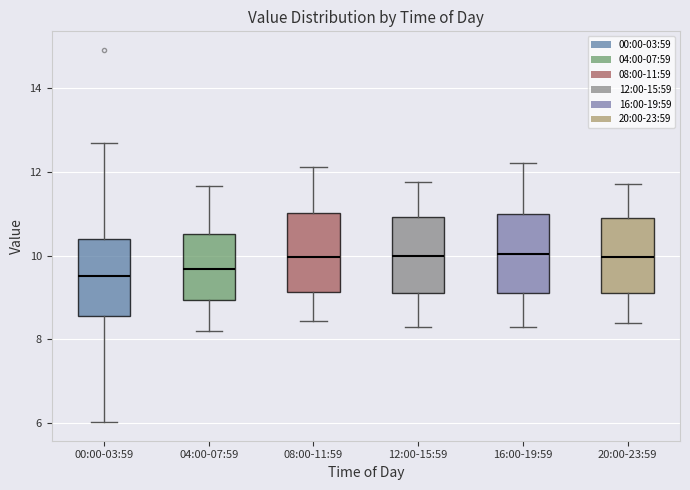

Reading left to right, read every box against the y-axis: the position of its median line, the range the box covers, and the ends of its whiskers. The values are not printed on the chart, so give them approximately, as read against the axis.

00:00-03:59: median 9.6, box 8.6 to 10.4, whiskers 6.0 to 12.6
04:00-07:59: median 9.6, box 9.0 to 10.6, whiskers 8.2 to 11.6
08:00-11:59: median 10.0, box 9.2 to 11.0, whiskers 8.4 to 12.2
12:00-15:59: median 10.0, box 9.2 to 11.0, whiskers 8.4 to 11.8
16:00-19:59: median 10.0, box 9.2 to 11.0, whiskers 8.4 to 12.2
20:00-23:59: median 10.0, box 9.2 to 11.0, whiskers 8.4 to 11.8